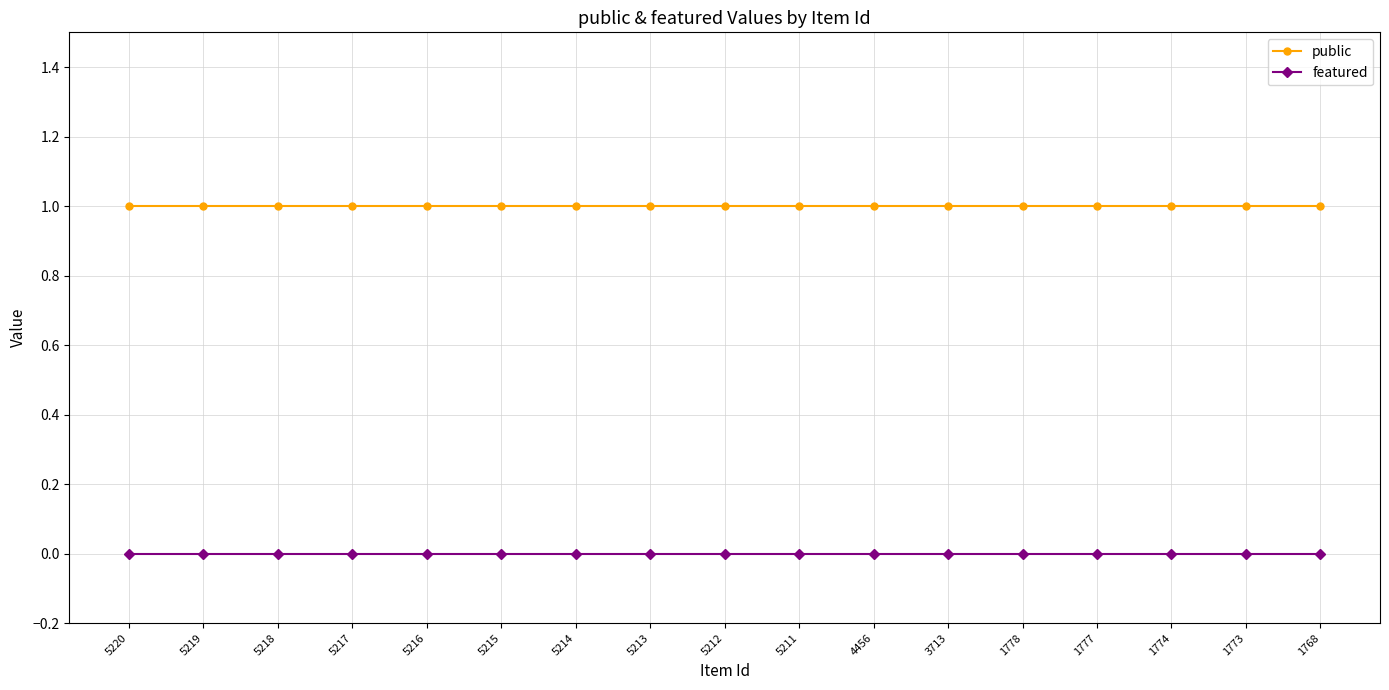

Rank the series by their average value, from lowest to highest.

featured, public